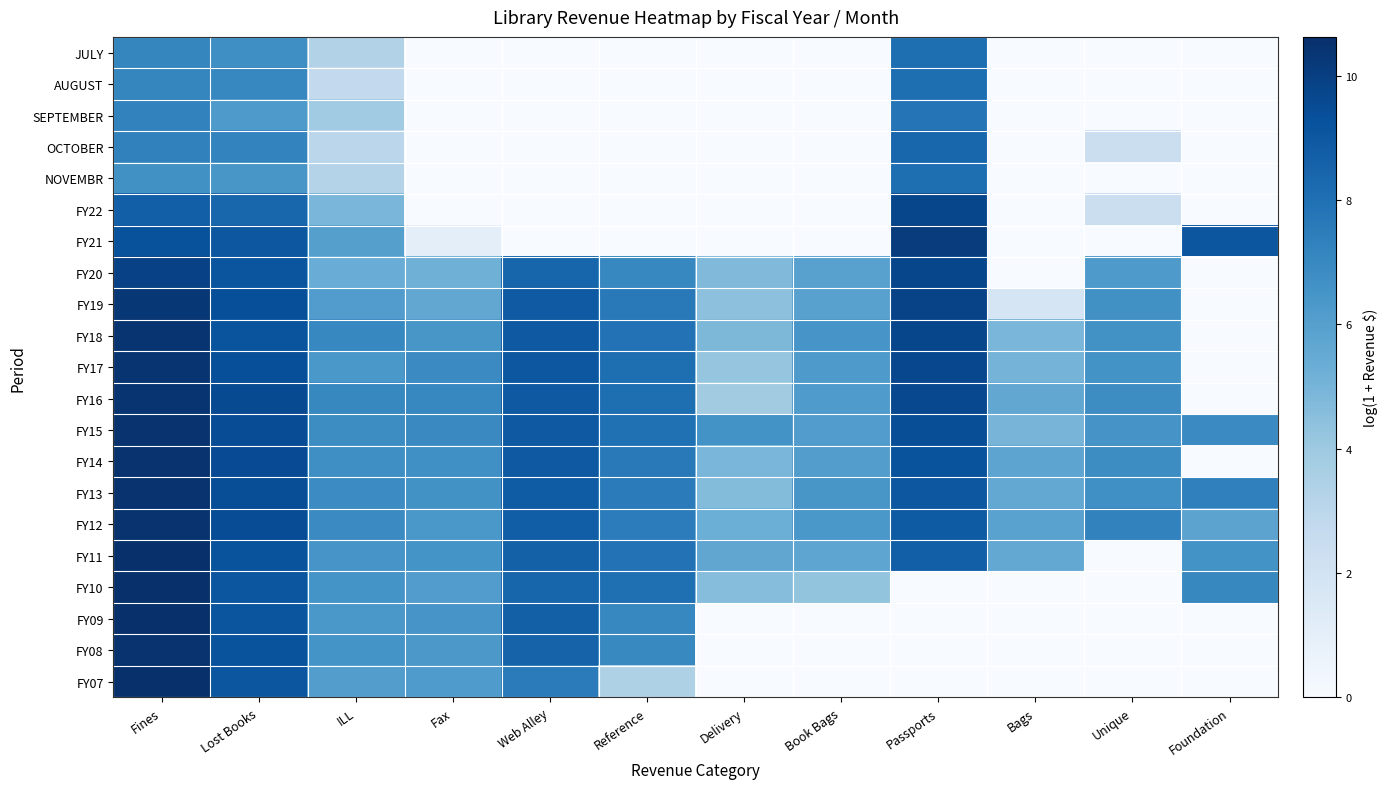

Between Lost Books and ILL, which is larger?

Lost Books